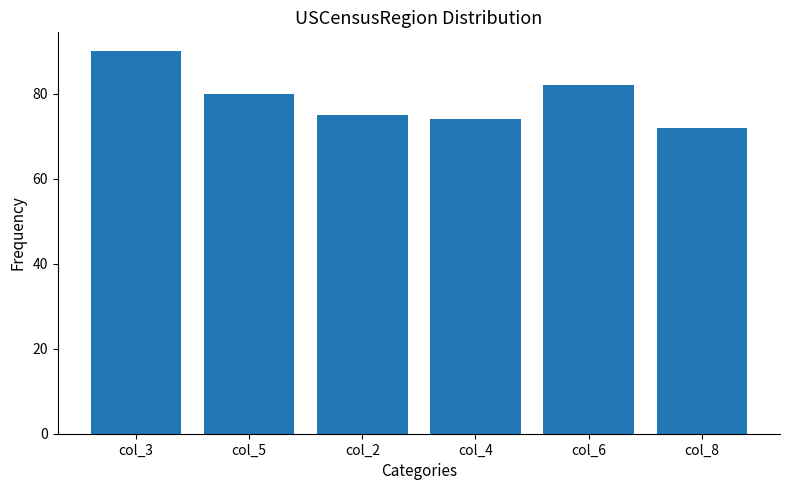

The chart shows a value of 82 at col_6. True or false?

True